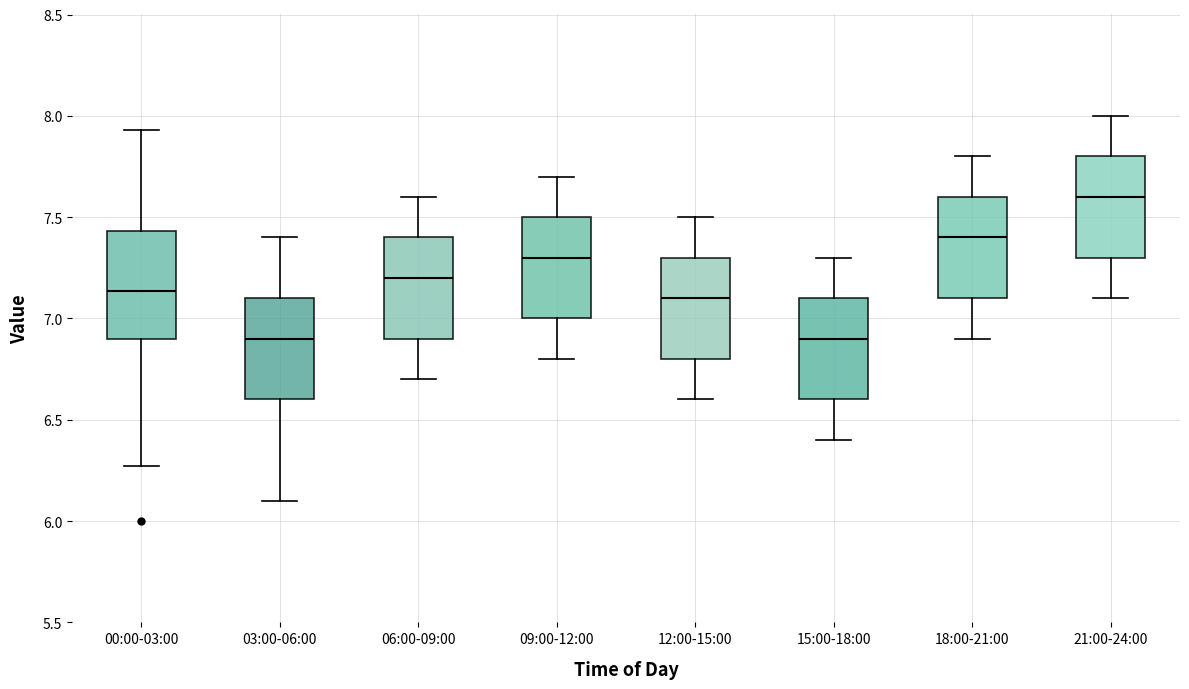

Reading left to right, read every box against the y-axis: the position of its median line, the range the box covers, and the ends of its whiskers. The values are not printed on the chart, so give them approximately, as read against the axis.

00:00-03:00: median 7.15, box 6.90 to 7.45, whiskers 6.25 to 7.95
03:00-06:00: median 6.90, box 6.60 to 7.10, whiskers 6.10 to 7.40
06:00-09:00: median 7.20, box 6.90 to 7.40, whiskers 6.70 to 7.60
09:00-12:00: median 7.30, box 7.00 to 7.50, whiskers 6.80 to 7.70
12:00-15:00: median 7.10, box 6.80 to 7.30, whiskers 6.60 to 7.50
15:00-18:00: median 6.90, box 6.60 to 7.10, whiskers 6.40 to 7.30
18:00-21:00: median 7.40, box 7.10 to 7.60, whiskers 6.90 to 7.80
21:00-24:00: median 7.60, box 7.30 to 7.80, whiskers 7.10 to 8.00